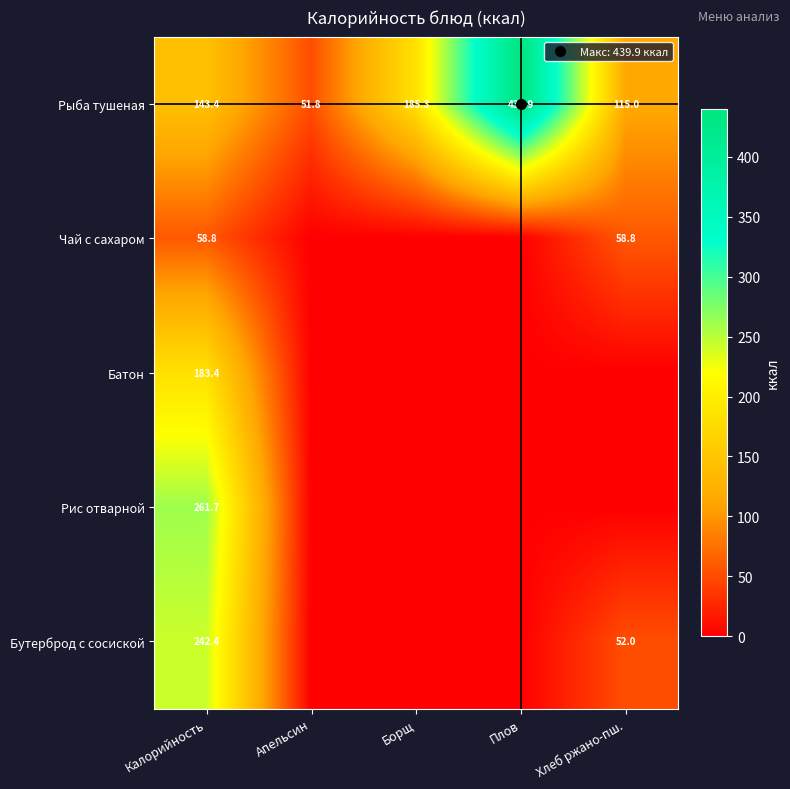

Between Плов and Калорийность, which is larger?

Плов